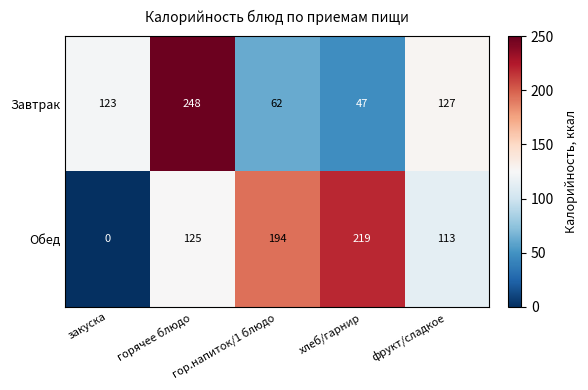

What is the greatest value displayed?

248